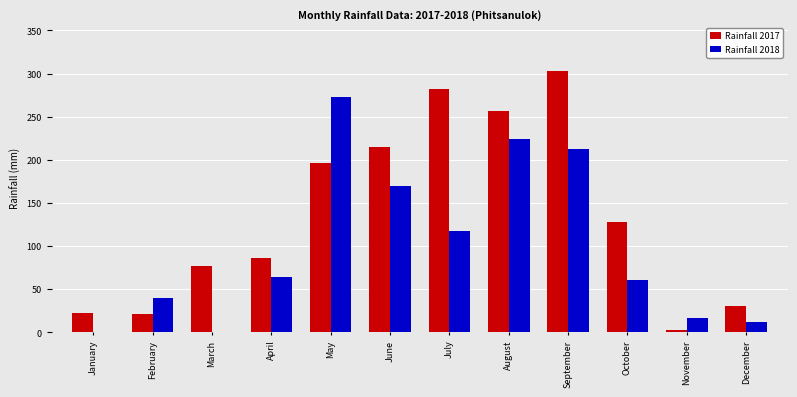

At which category is the sum across all series the highest?

September